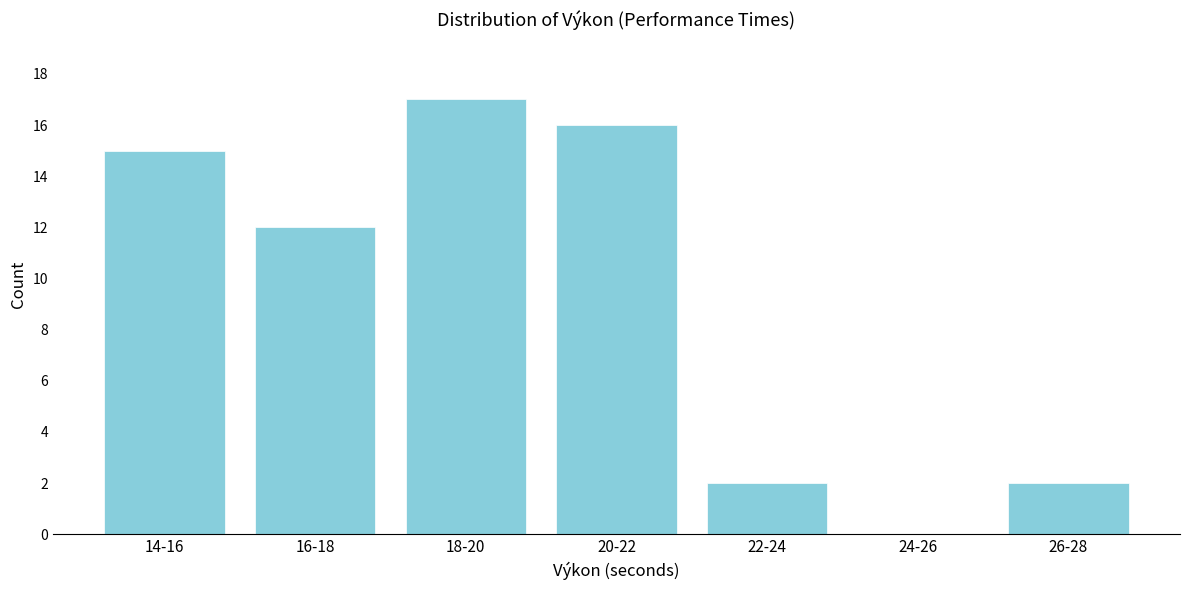

Reading right to left, transcribe all the data shown in this chart.

26-28=2	24-26=0	22-24=2	20-22=16	18-20=17	16-18=12	14-16=15